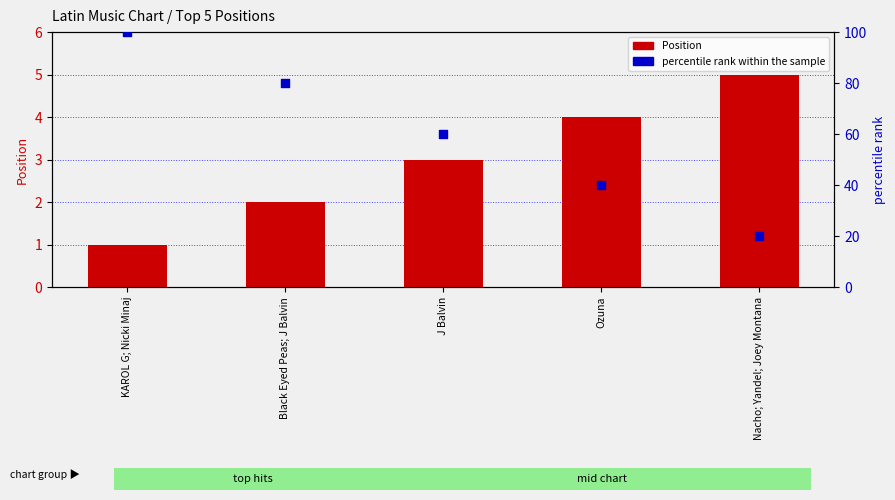

Which series has the largest total across all categories?

percentile rank within the sample